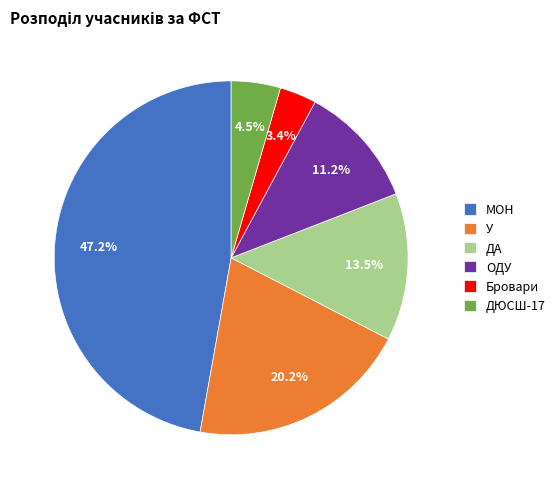

Which category has the smallest portion of the pie?

Бровари